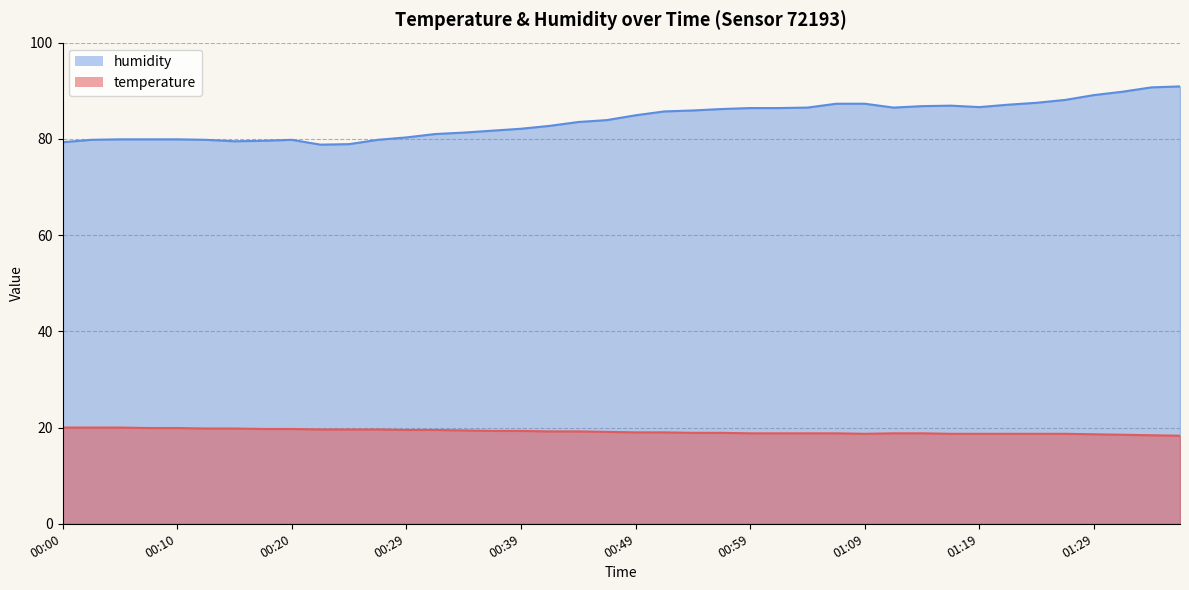

What is the total value across all series at 00:59?

105.2